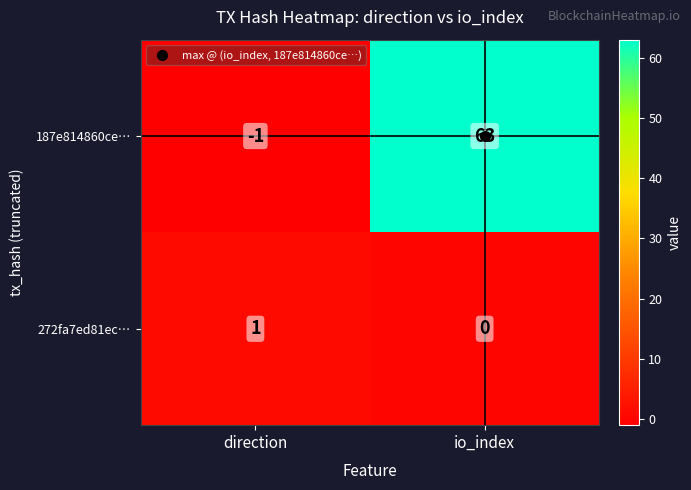

Which category has the highest value across all series?

io_index